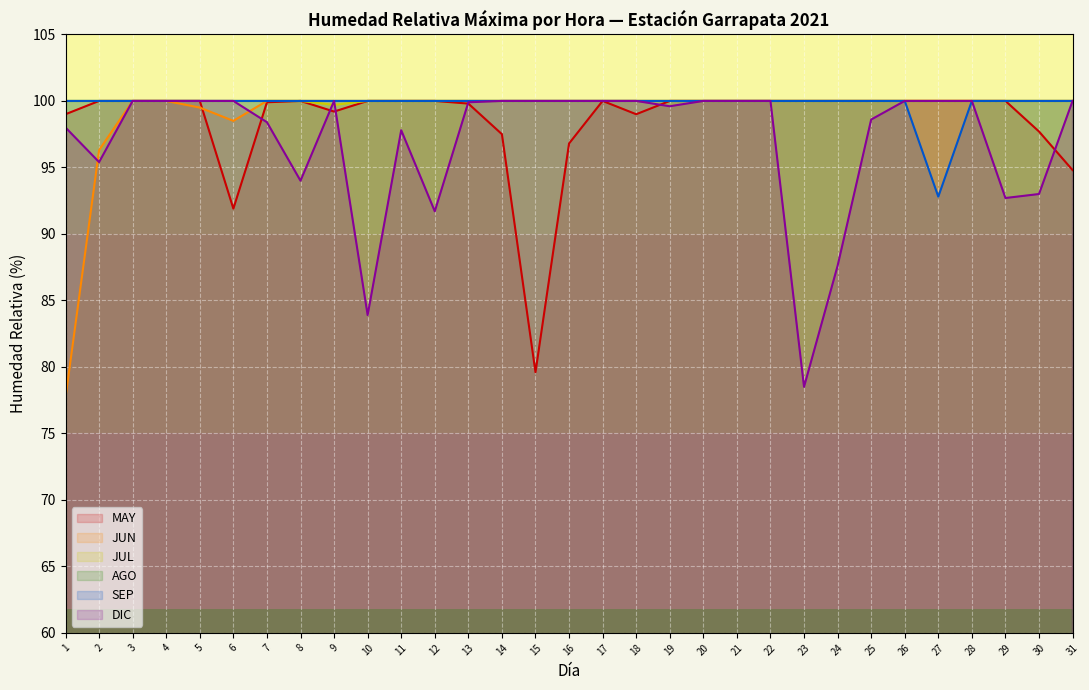

Is it true that JUL equals 34.2 at 13?

False